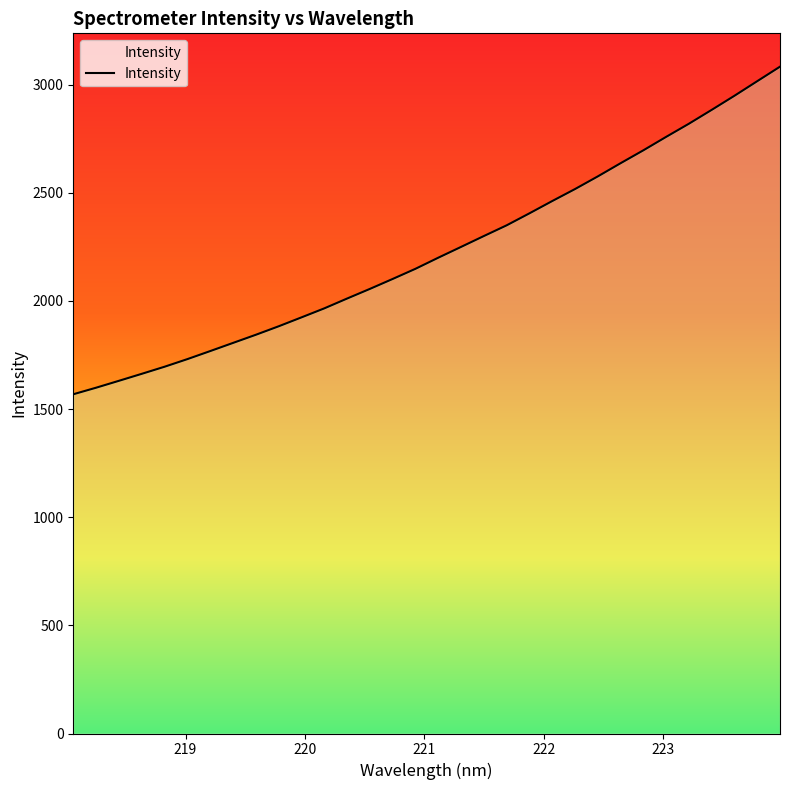

The chart shows a value of 1644.6 at 31. True or false?

False